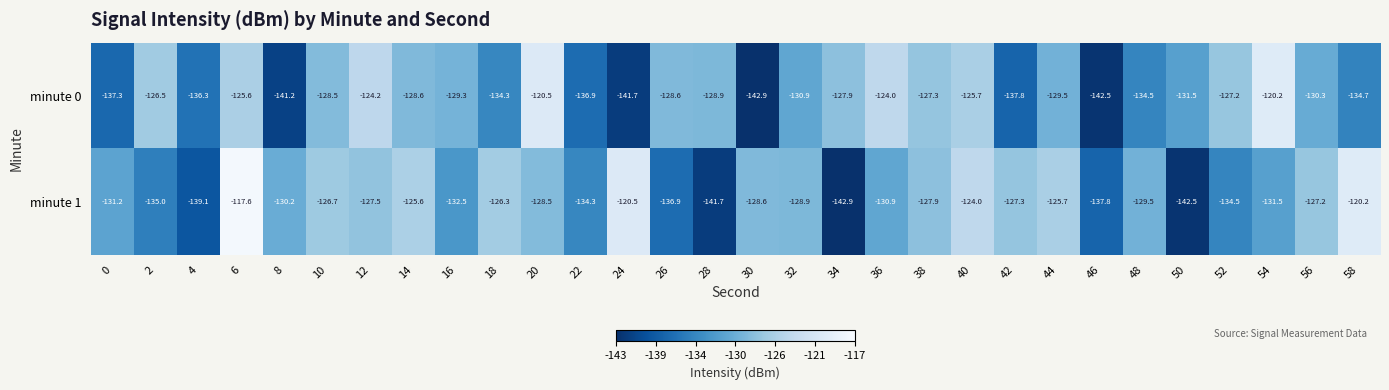

At which category is the sum across all series the highest?

6